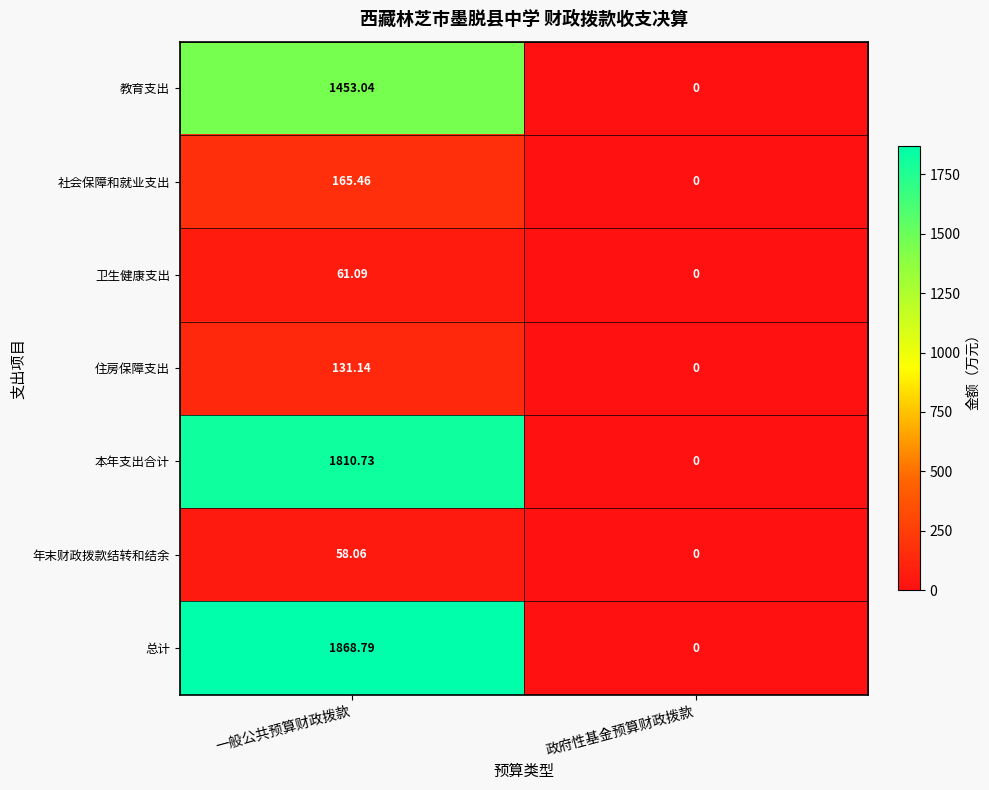

Which series has the widest spread of values?

总计